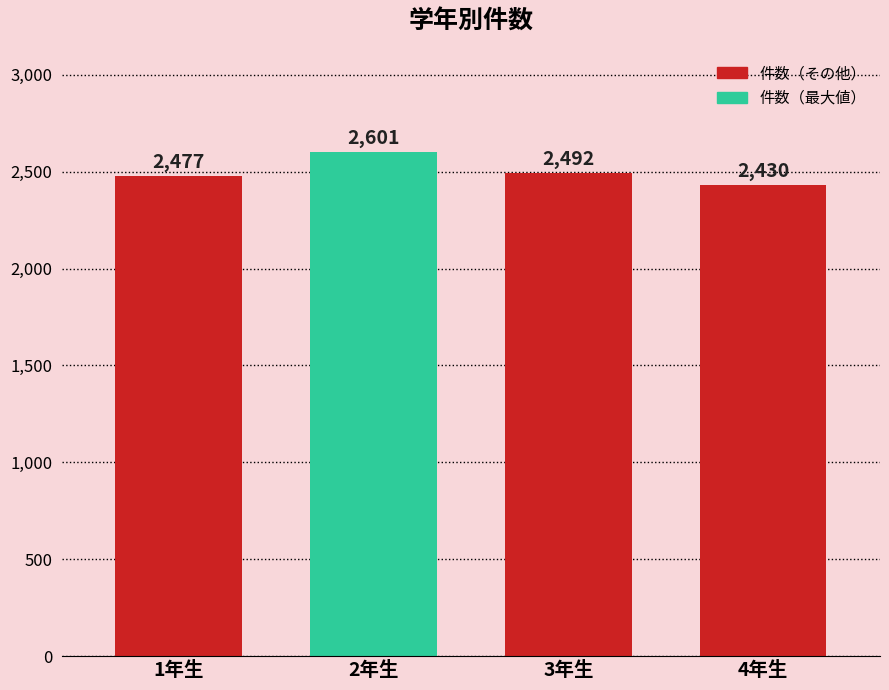

What is the label of the 1st bar from the right?

4年生